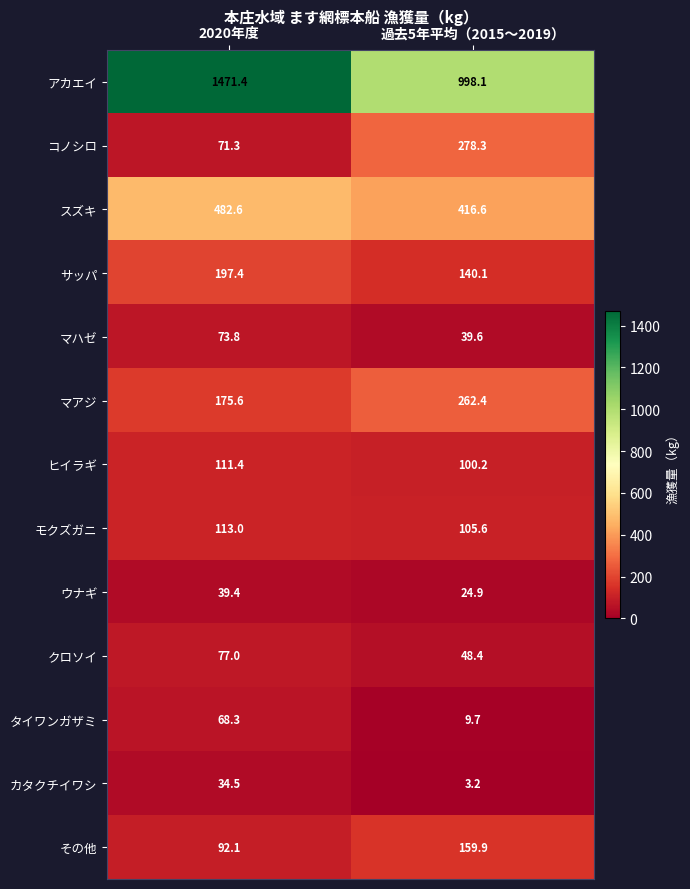

At which category is the sum across all series the highest?

2020年度